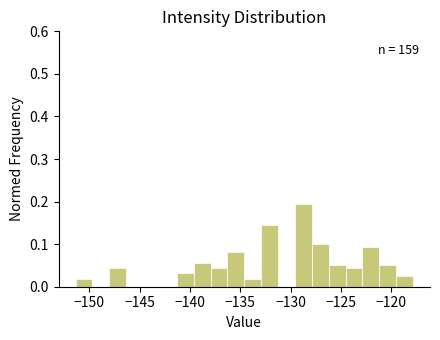

Around what value on the x-axis is the tallest bar? Give the approximate position of its centre, as read against the axis.

-128.5